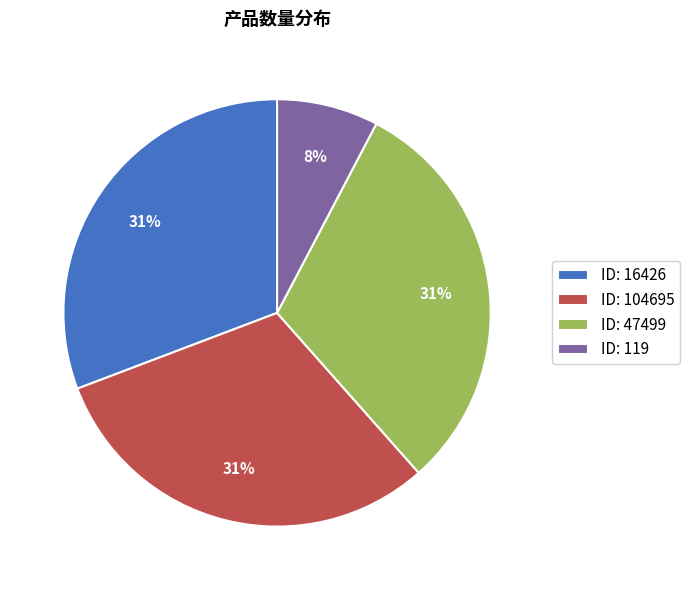

How many segments does this pie chart have?

4